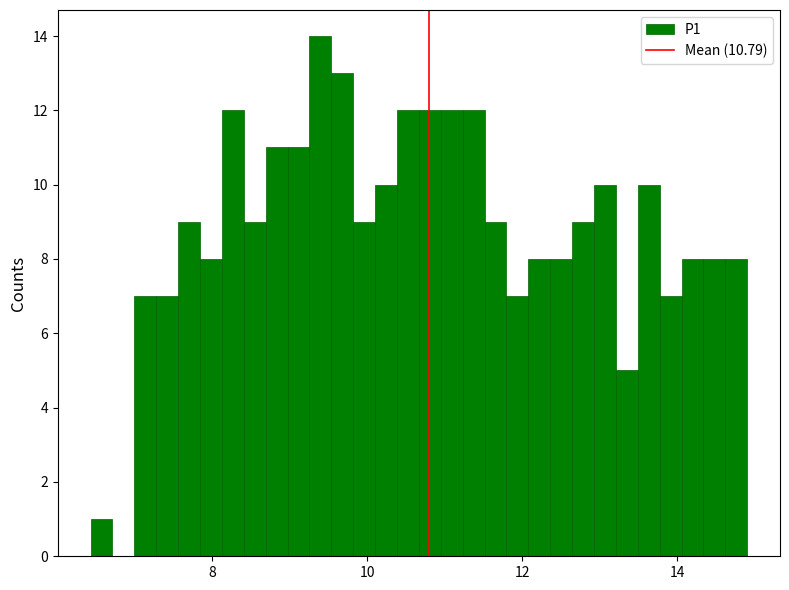

Read against the x-axis, roughly where is the centre of the tallest bar?

9.4